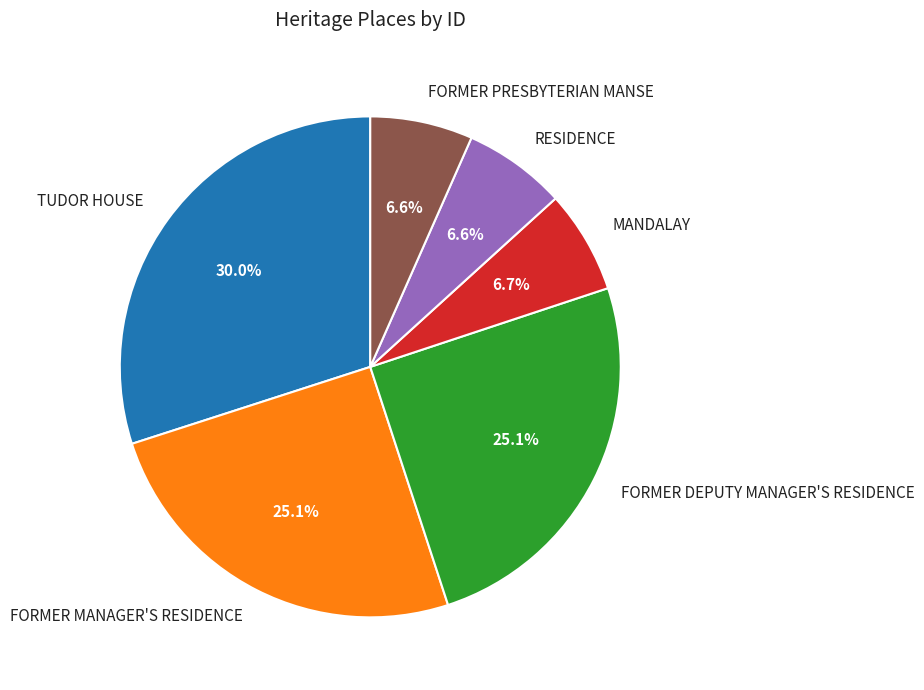

Which slice is the largest?

TUDOR HOUSE